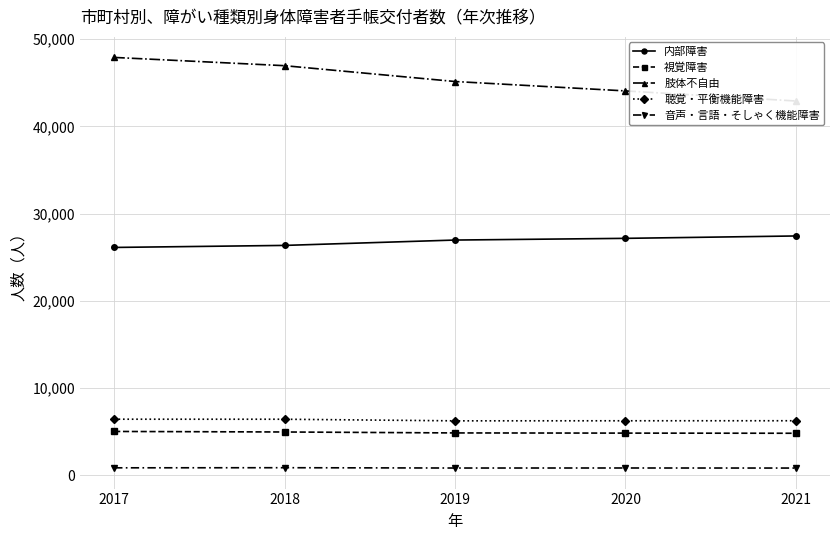

At which category does 音声・言語・そしゃく機能障害 reach its first local peak?

2018